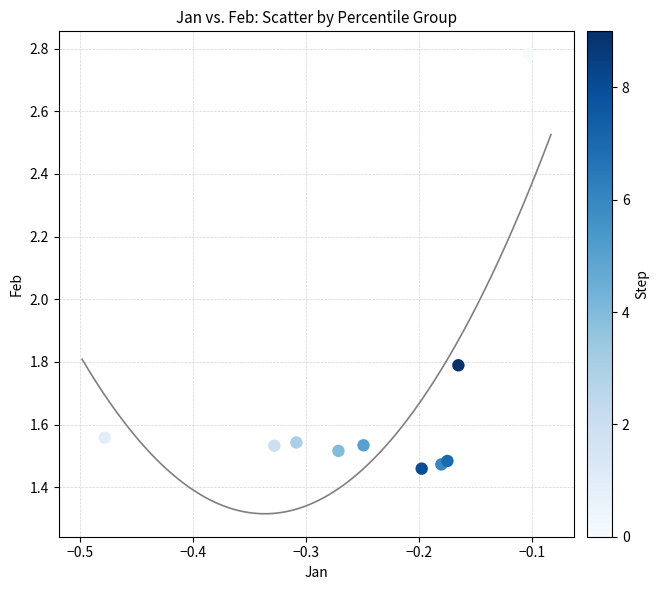

What Y value in the scatter plot is closest to 2?

1.8